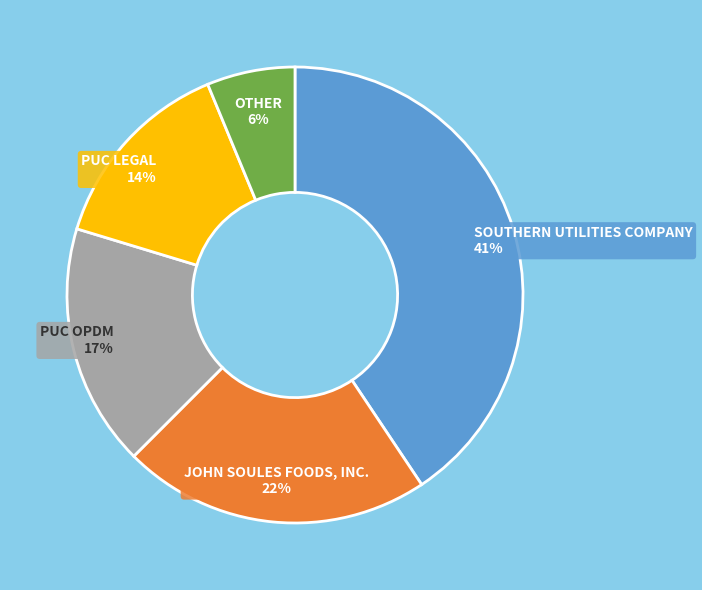

The SOUTHERN UTILITIES COMPANY slice represents 41% of the pie. True or false?

True